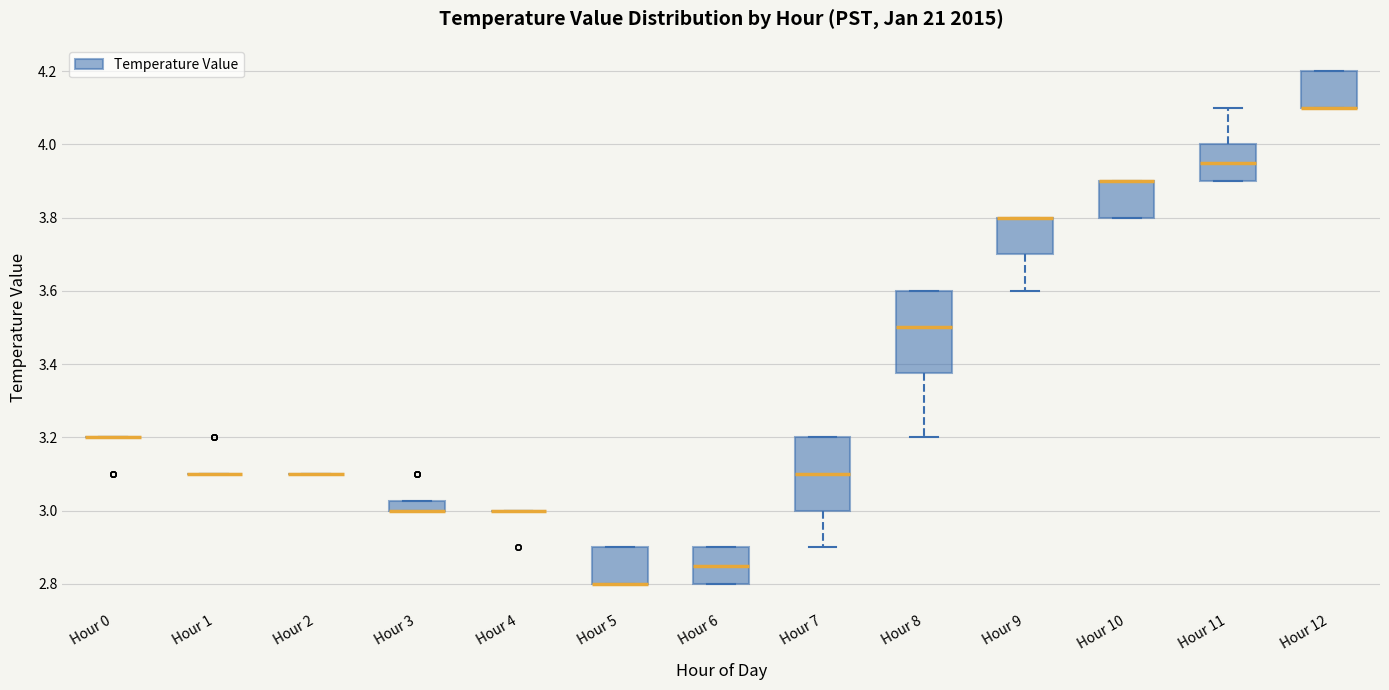

Where is the lower edge of the box for Hour 5 on the y-axis? The values are not printed on the chart, so give them approximately, as read against the axis.

2.80